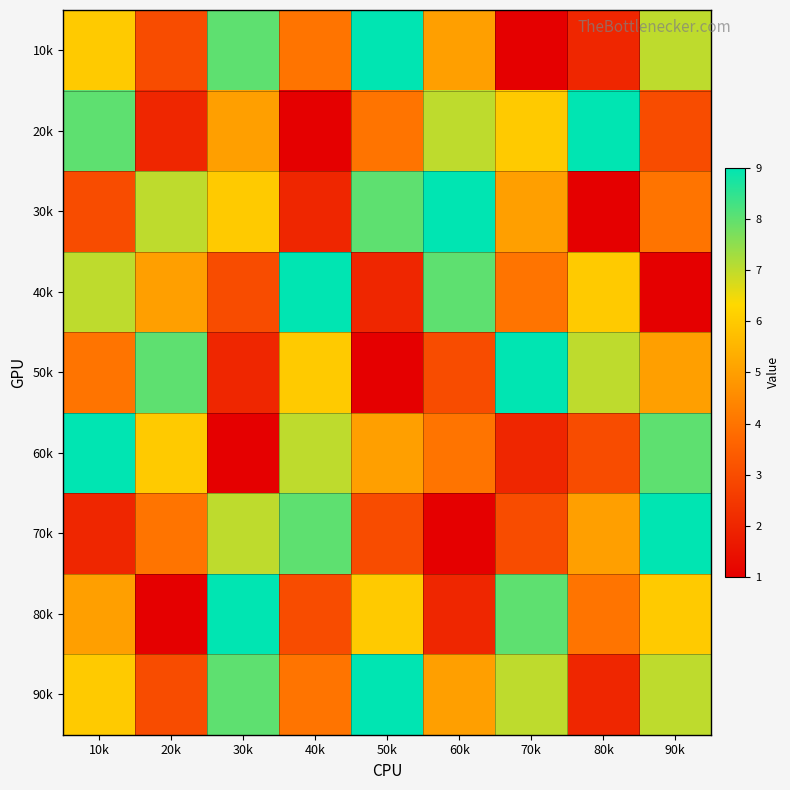

What is the smallest value displayed?

1